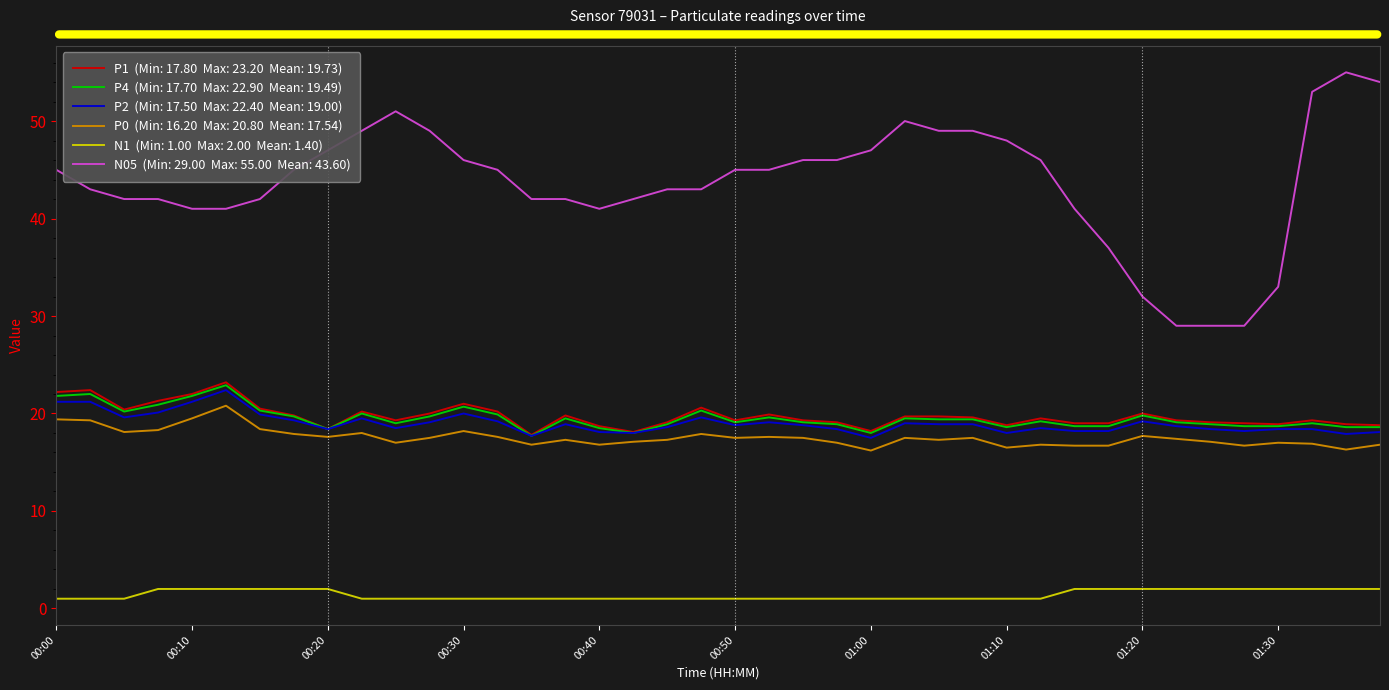

What is the greatest value displayed?

55.0